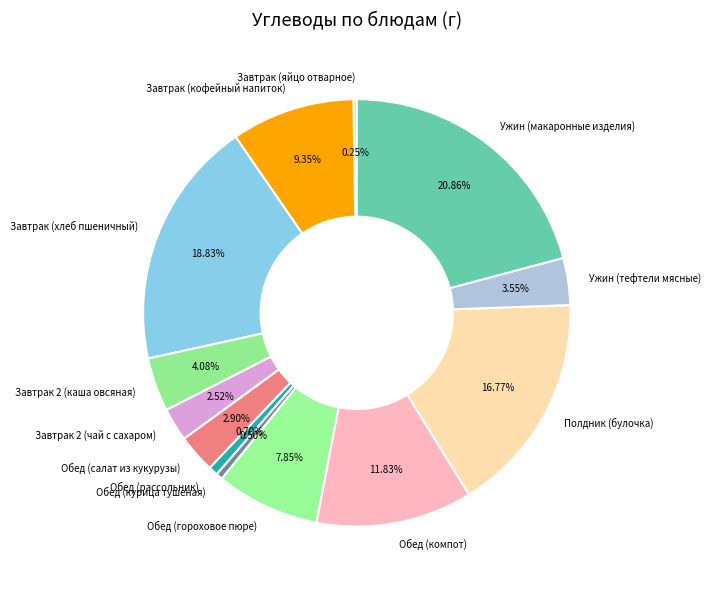

Is the sum of Ужин (тефтели мясные) and Обед (компот) greater than half?

No